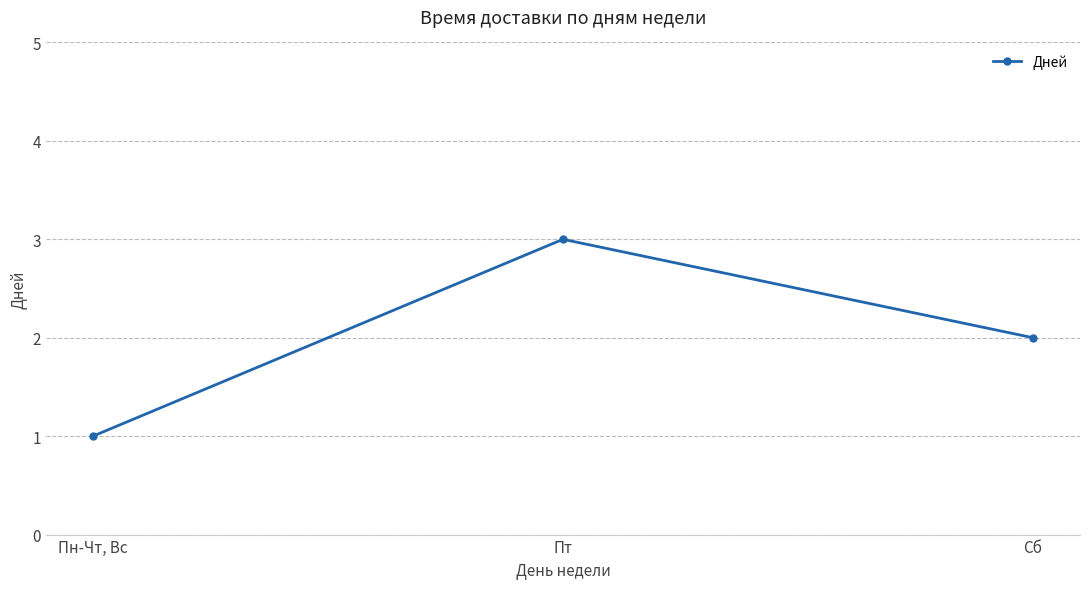

List the labels in order of value, smallest first.

Пн-Чт, Вс, Сб, Пт